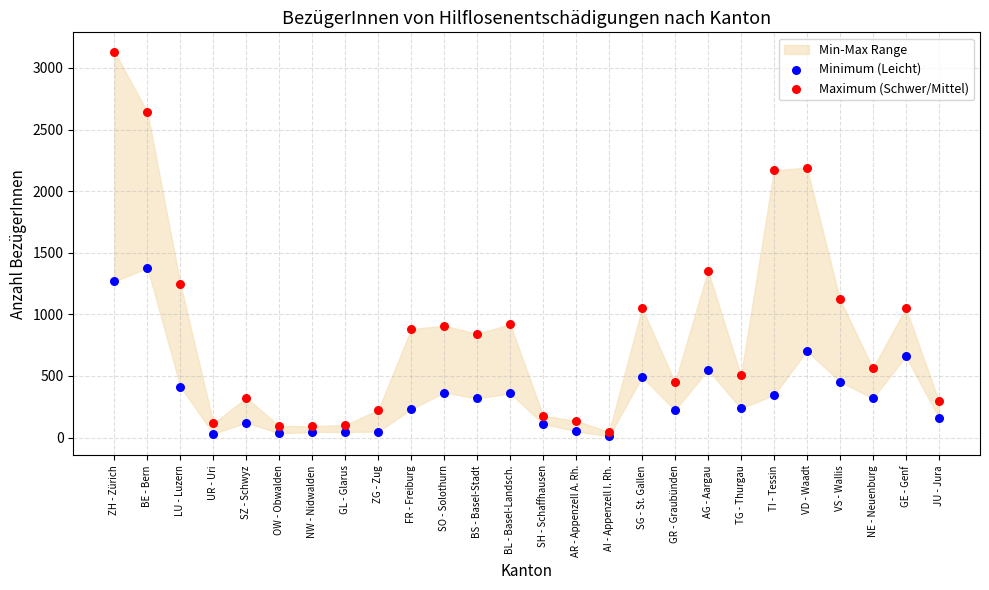

Which series contains the highest Y value?

Maximum (Schwer/Mittel)